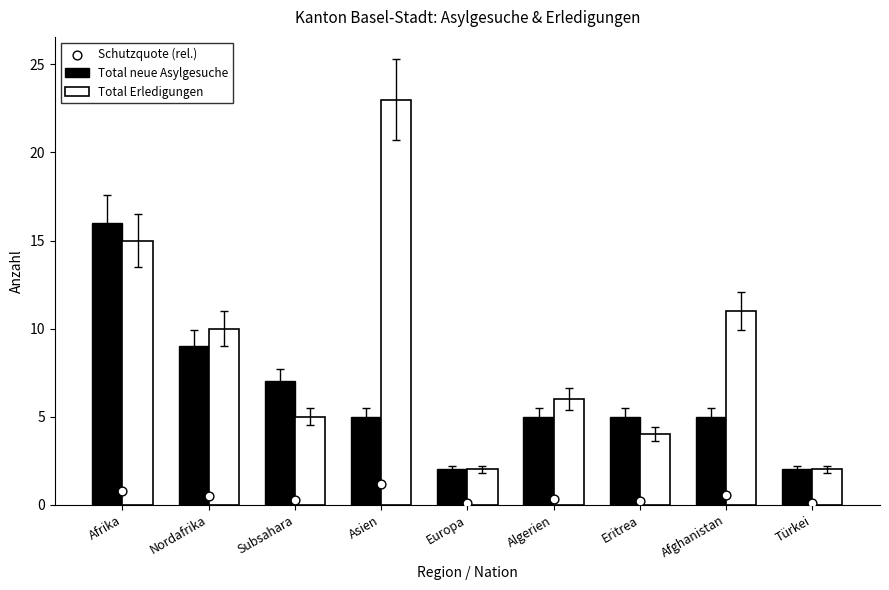

What are all the series names shown in the legend?

Total neue Asylgesuche, Total Erledigungen, Schutzquote (rel.)